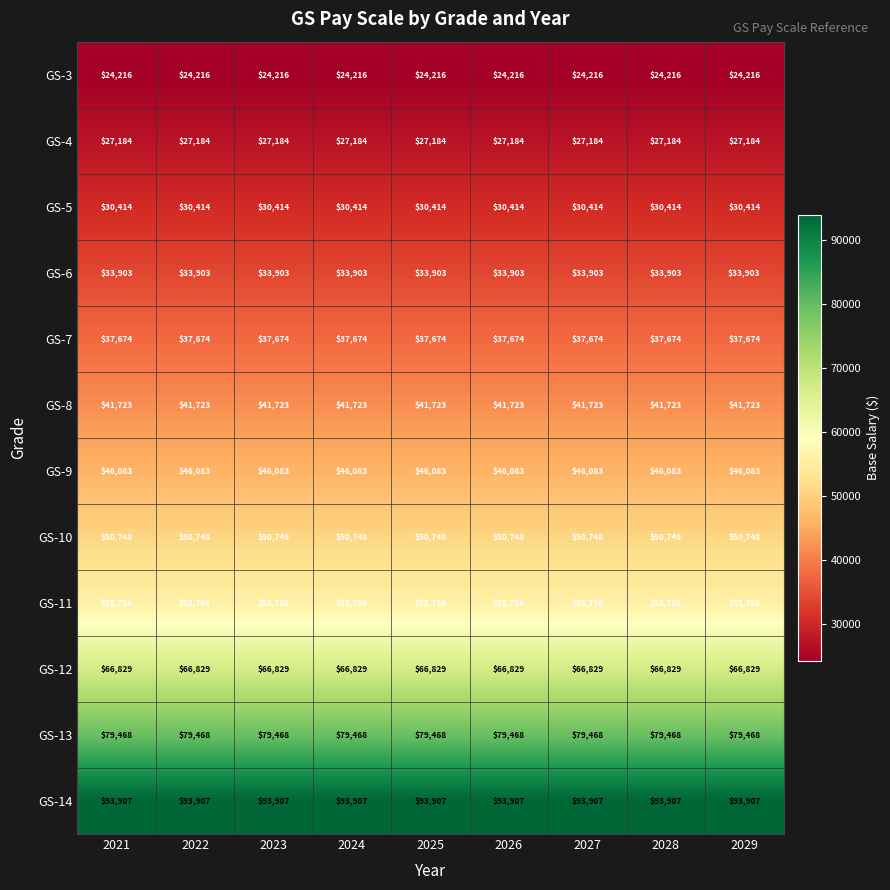

At how many categories does at least one series exceed 26979?

9